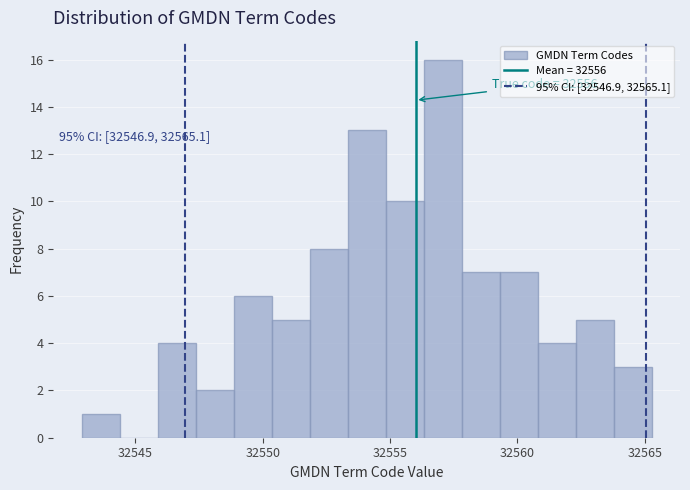

Around what value on the x-axis is the tallest bar? Give the approximate position of its centre, as read against the axis.

32557.0